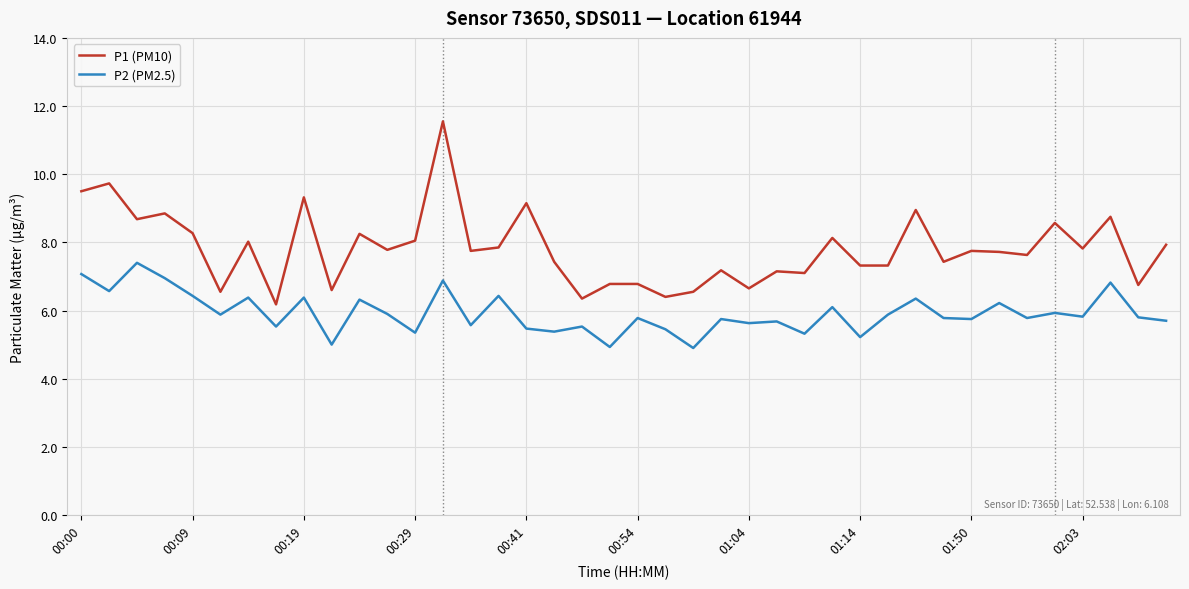

Which series has the widest spread of values?

P1 (PM10)